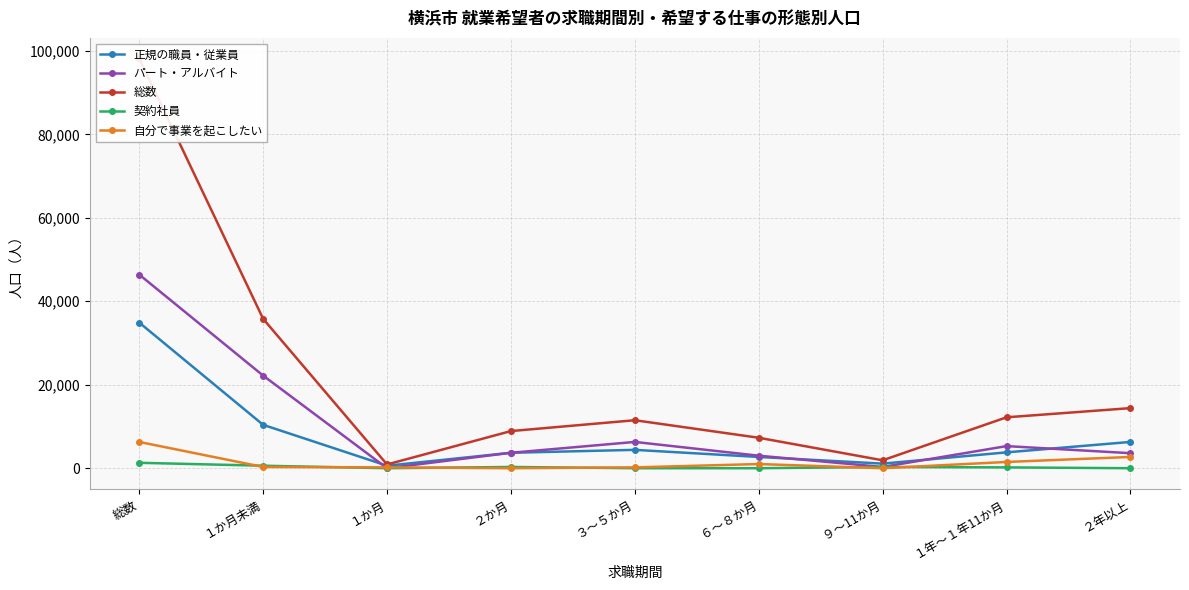

Rank the series by their maximum value, from highest to lowest.

総数, パート・アルバイト, 正規の職員・従業員, 自分で事業を起こしたい, 契約社員